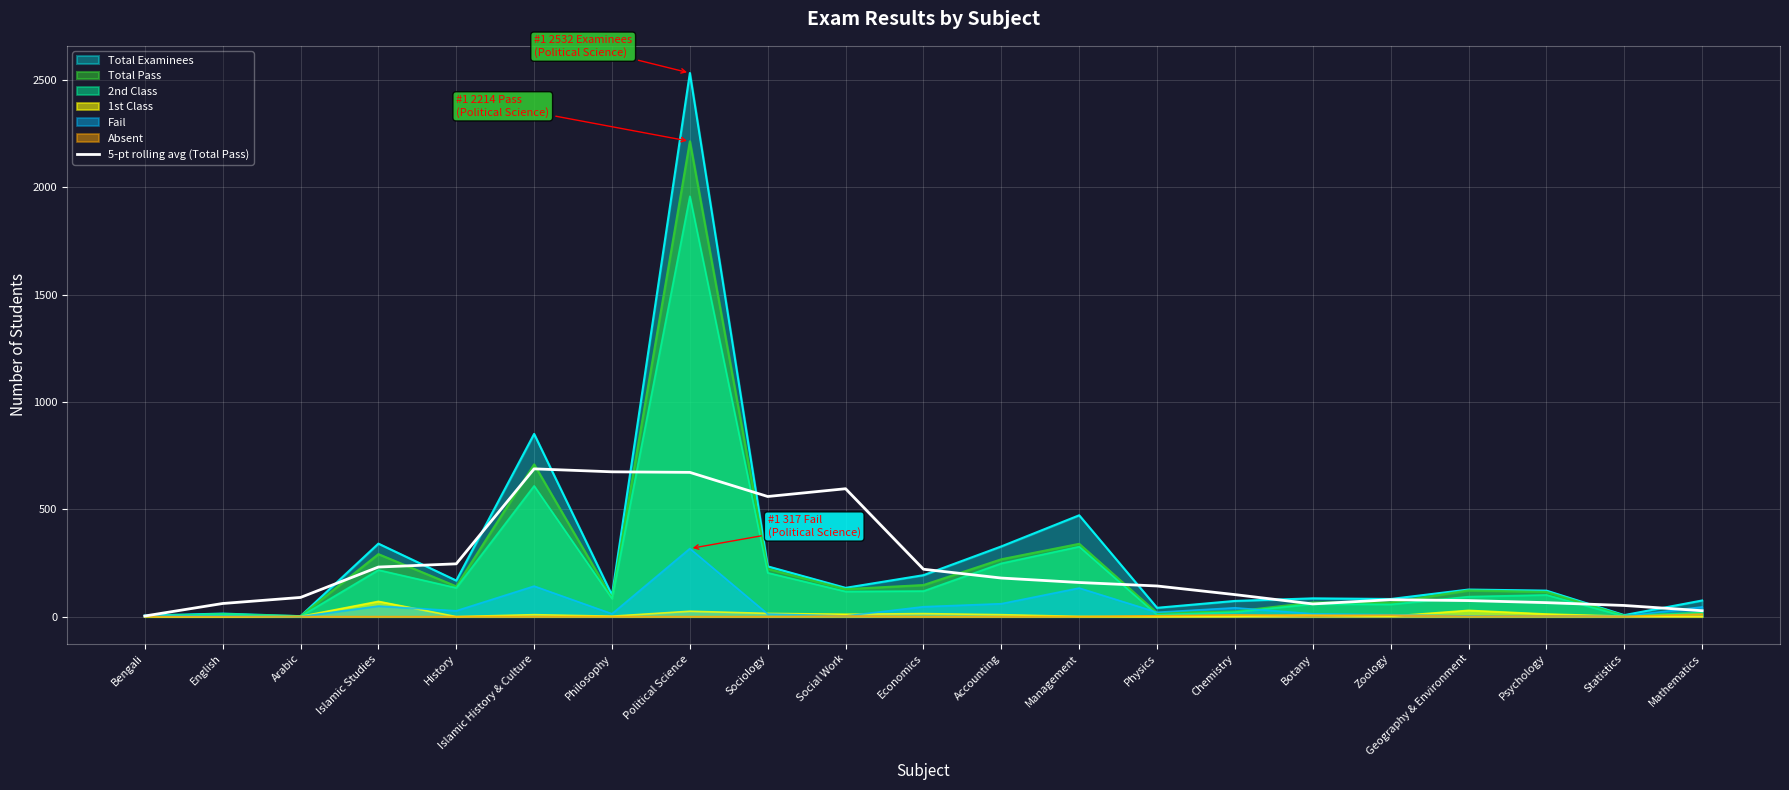

What is the smallest value displayed?

0.0